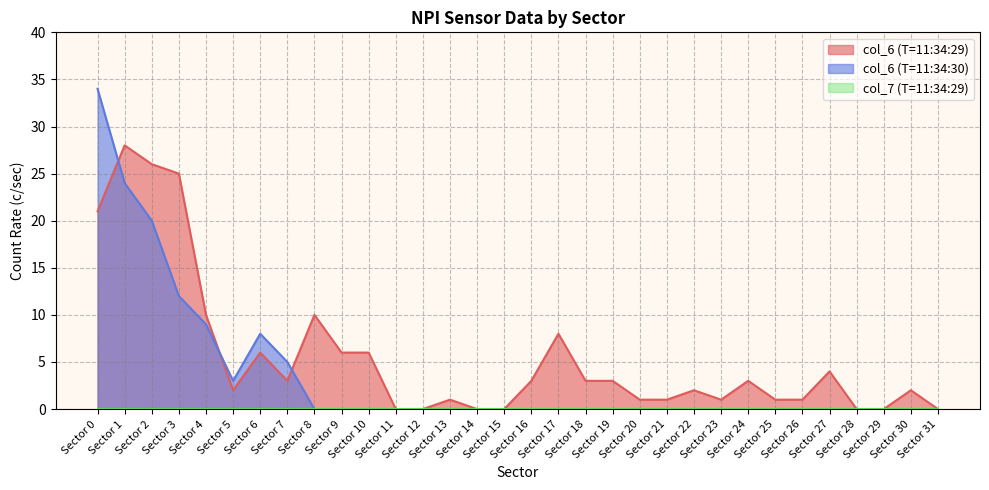

Which series has the largest total across all categories?

col_6 (T=11:34:29)